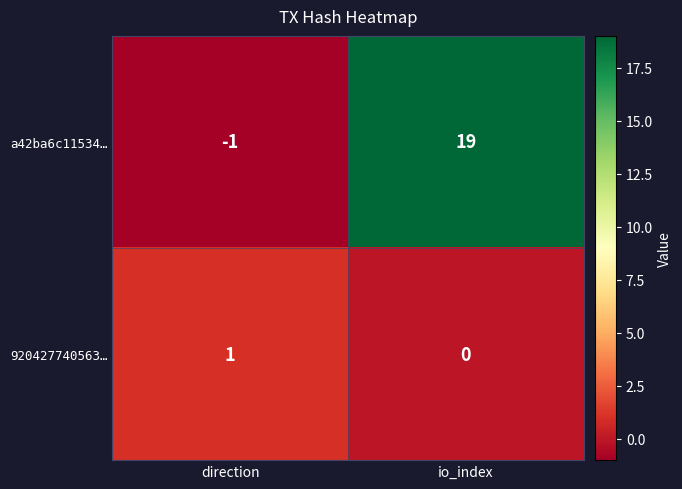

True or false: a42ba6c11534… has a value of 33 at io_index.

False